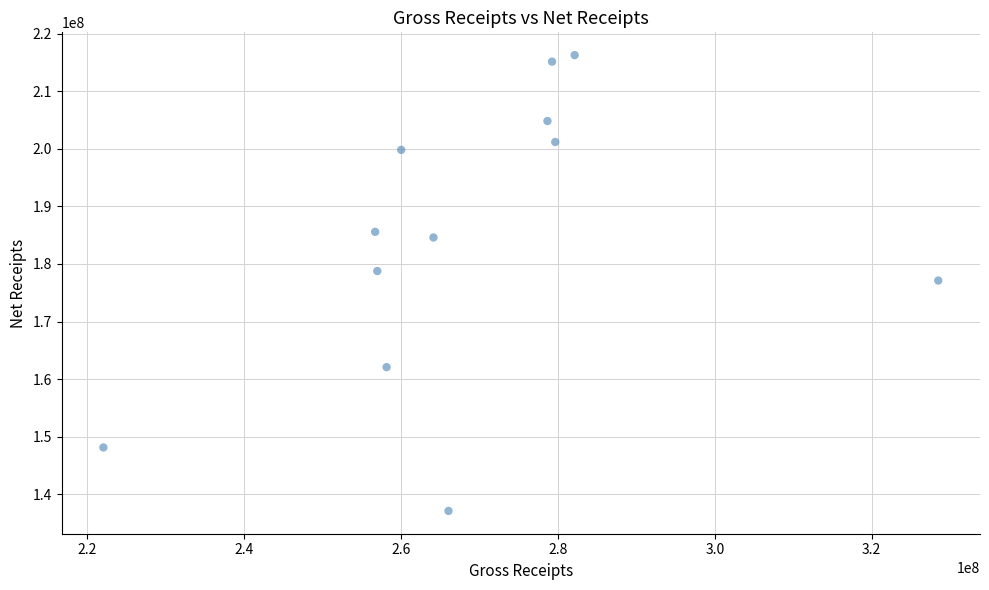

What is the average Y value?

184219329.5